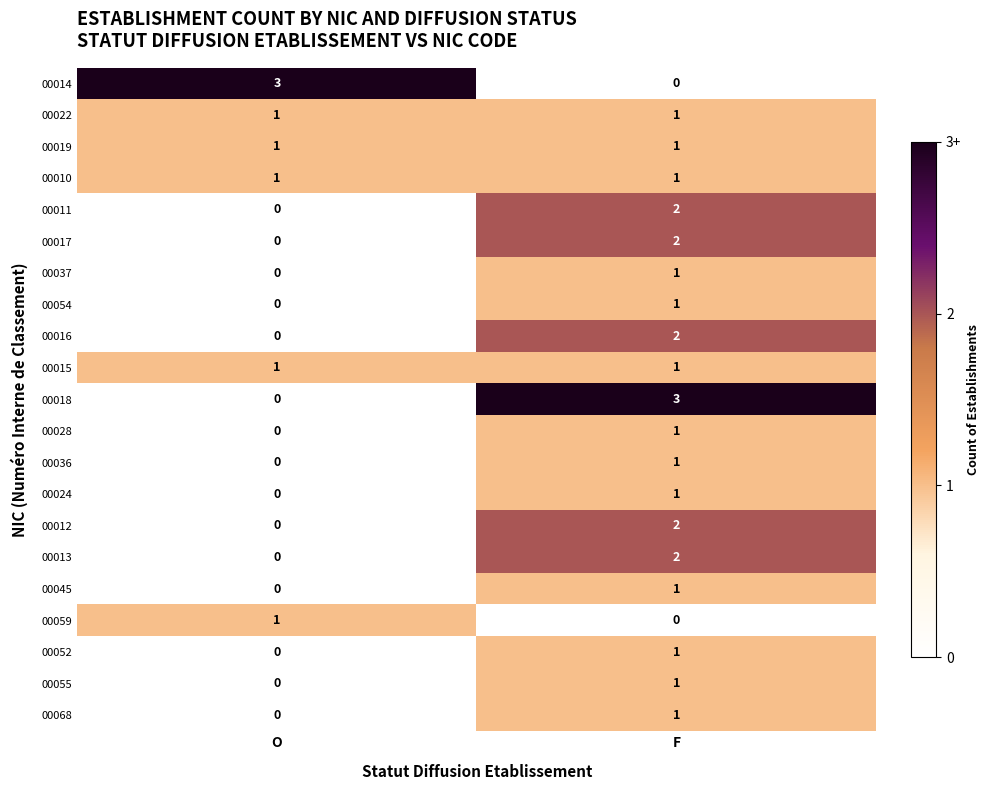

What is the total value across all series at O?

8